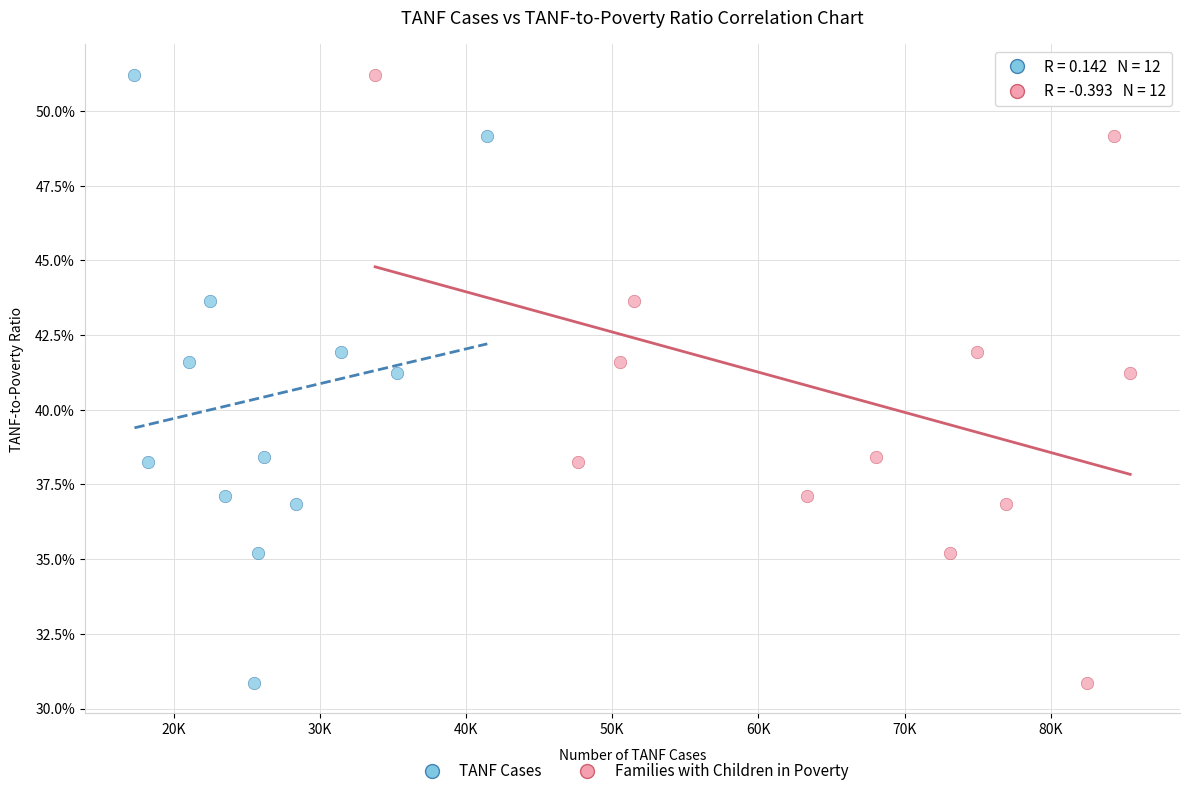

What are all the series names shown in the legend?

TANF Cases, Families with Children in Poverty